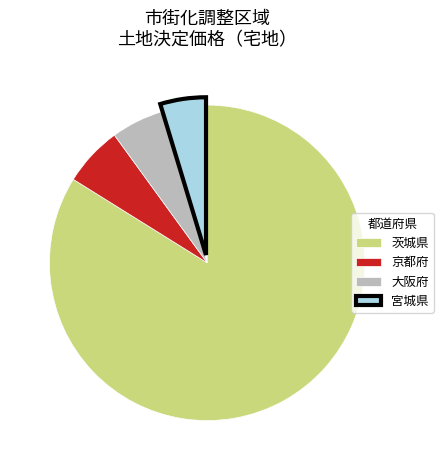

Approximately how many times larger is the value at 京都府 compared to 大阪府?

1.2